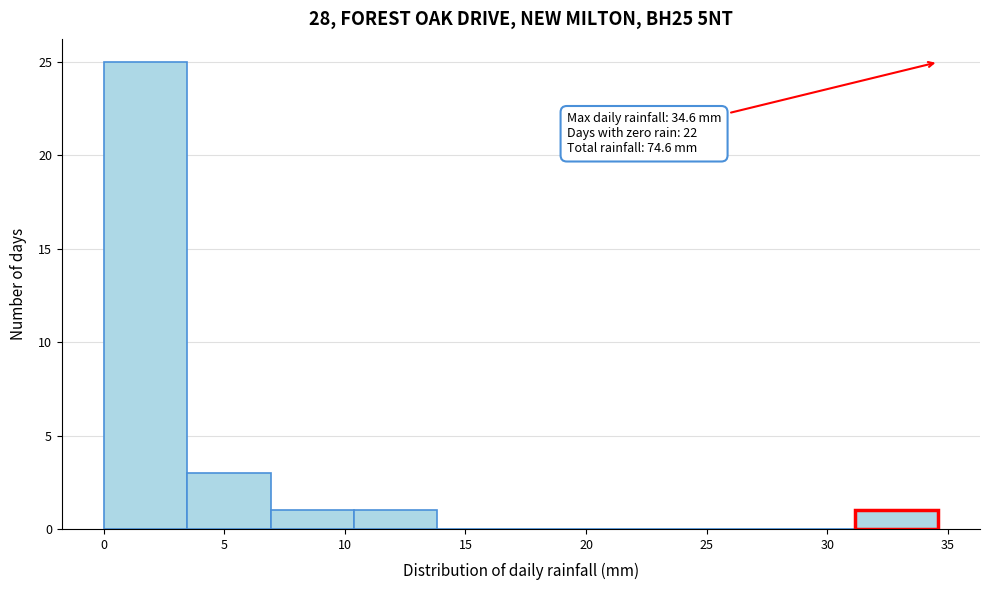

Over which range of the x-axis is the bar tallest?

0.0 to 3.5